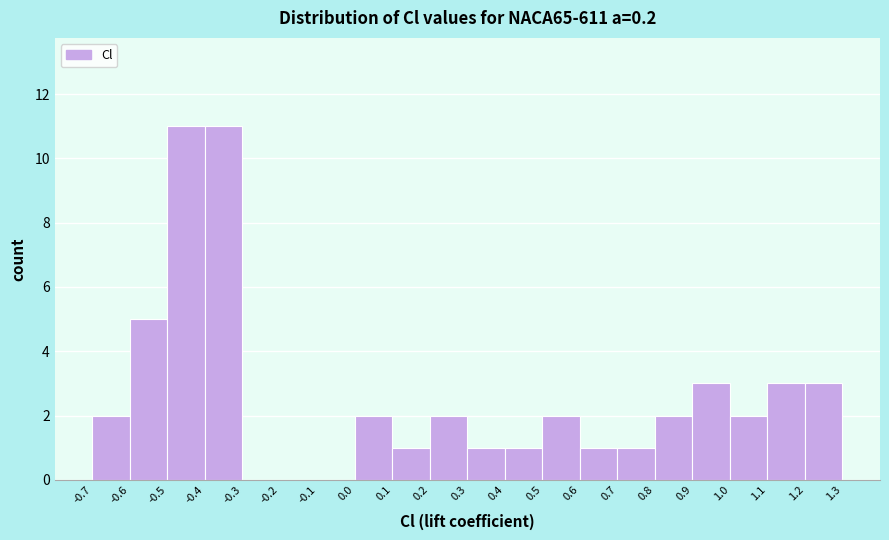

What is the height of the bar covering 0.6 to 0.7 on the x-axis? The values are not printed on the chart, so give them approximately, as read against the axis.

1